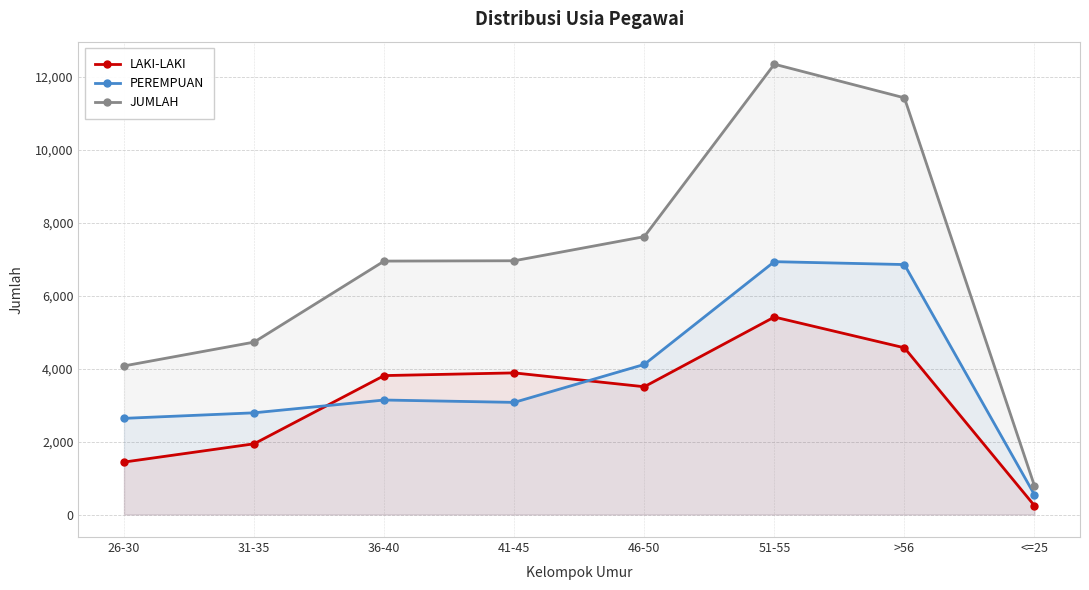

What position from the right is 46-50?

4